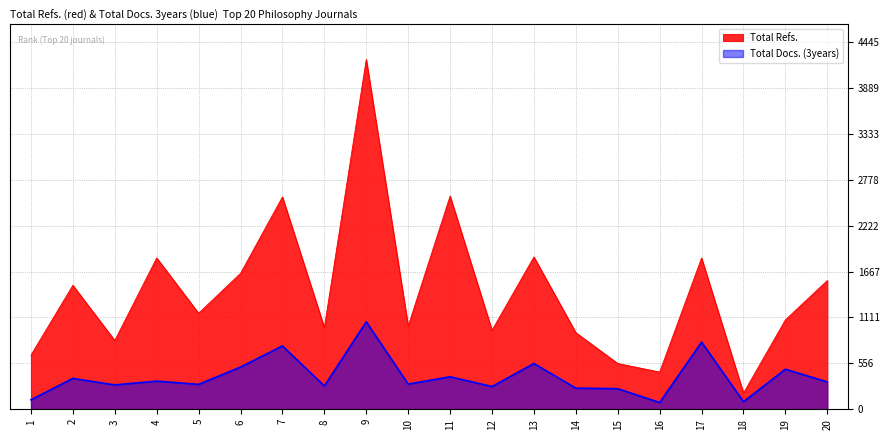

At which category does the chart reach its minimum across all series?

16